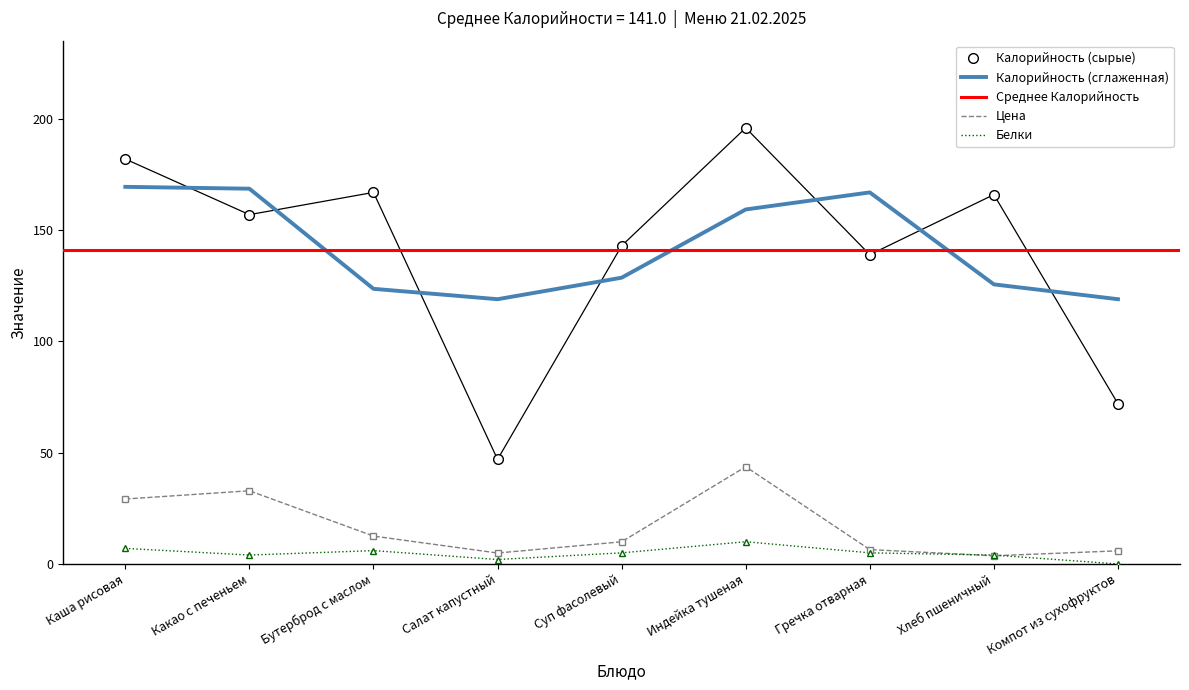

In Калорийность, how many points are lower than both neighbors (excluding endpoints)?

3